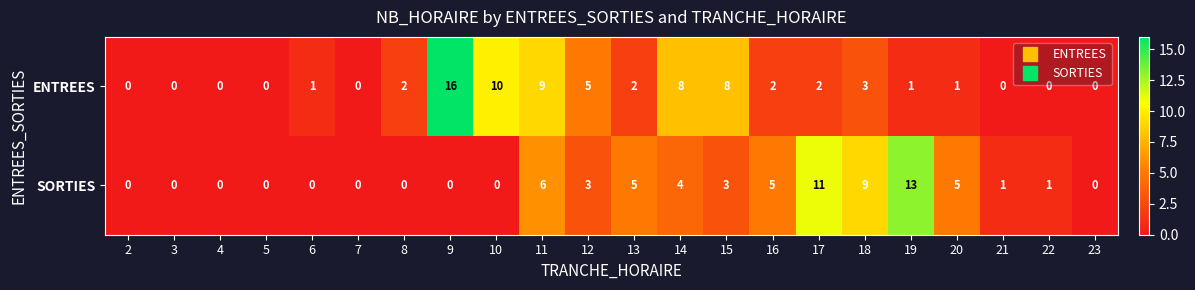

Rank the series by their average value, from highest to lowest.

ENTREES, SORTIES